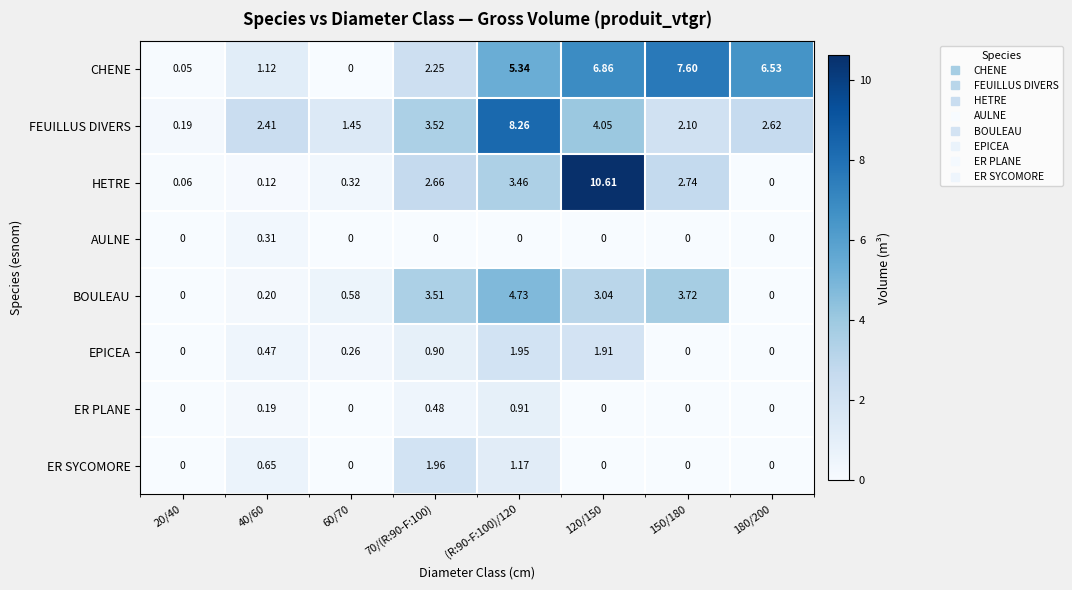

Between 40/60 and (R:90-F:100)/120, which series saw the biggest shift?

FEUILLUS DIVERS